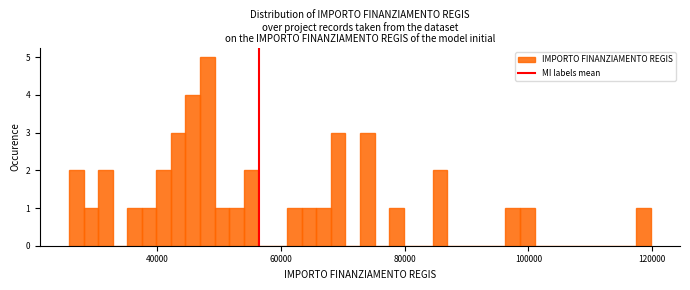

Around what value on the x-axis is the tallest bar? Give the approximate position of its centre, as read against the axis.

48000